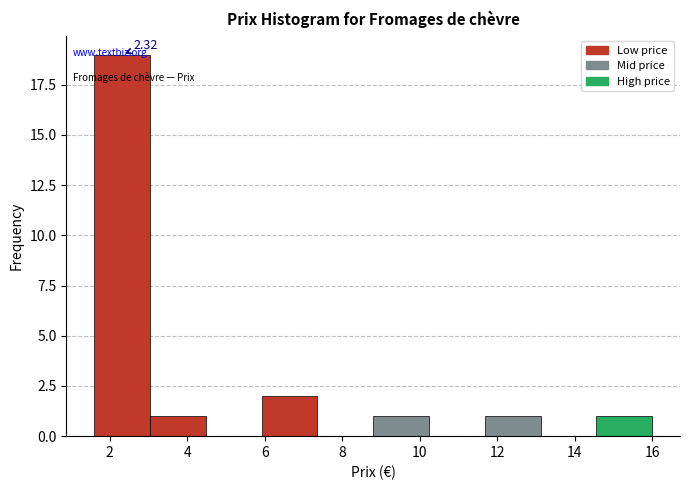

Which range on the x-axis has the tallest bar?

1.60 to 3.04